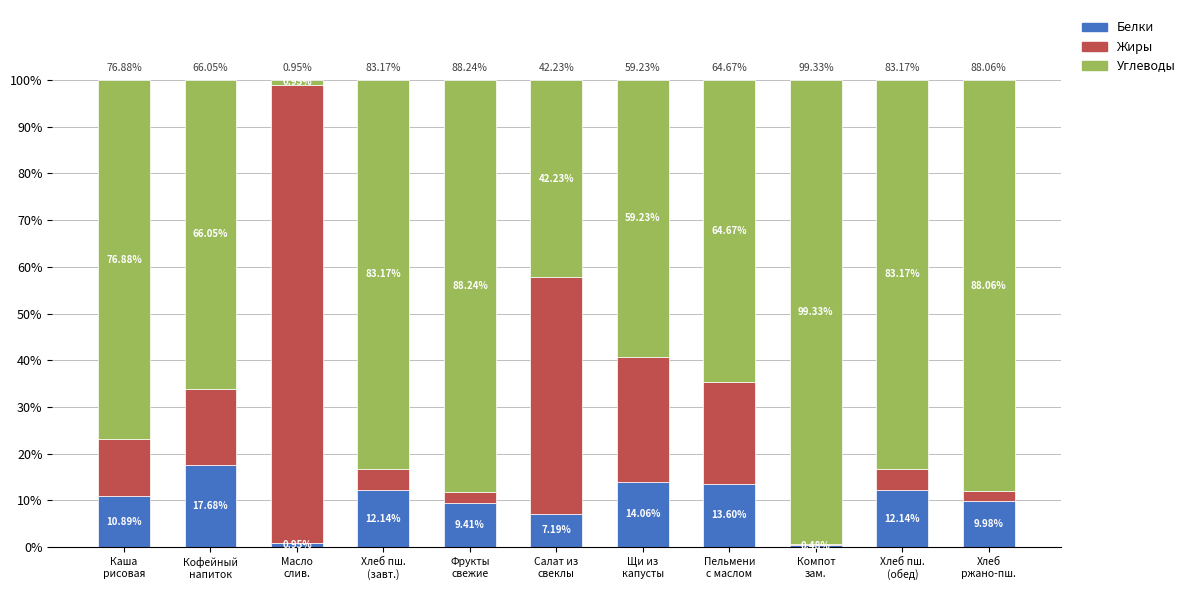

What is the sum of all Белки values?

108.5